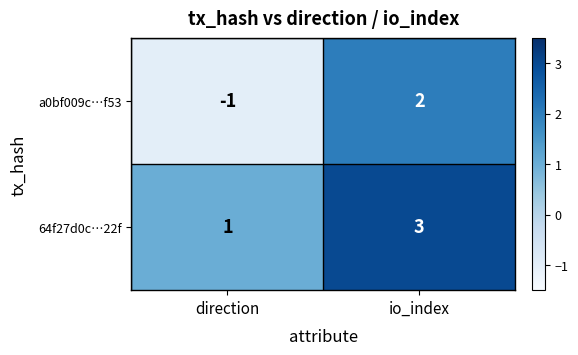

Which series has the largest range (max minus min)?

a0bf009c…f53